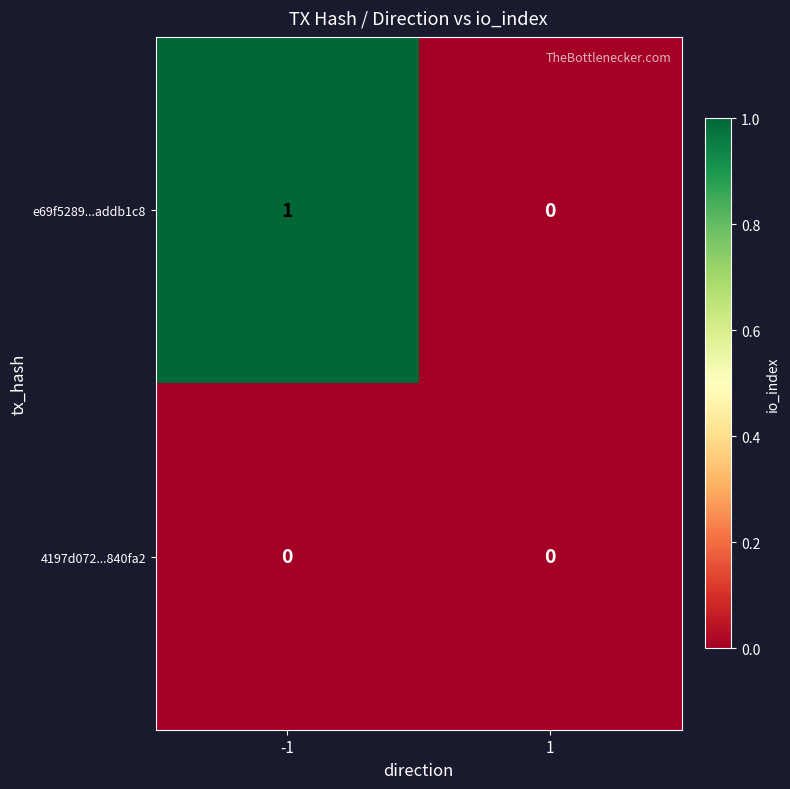

Which series has the largest total across all categories?

e69f5289...addb1c8